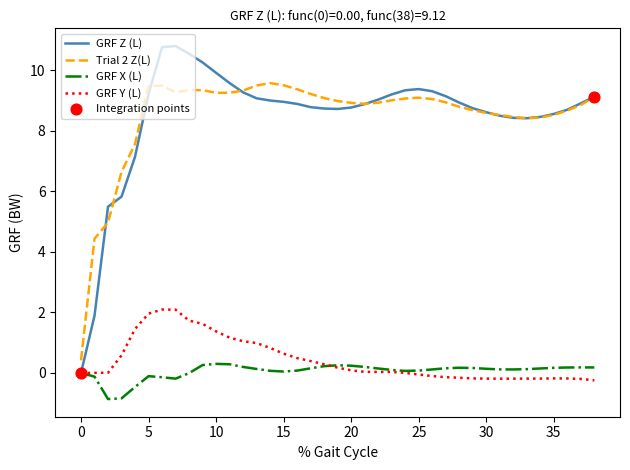

Which series has the widest spread of values?

GRF Z (L)